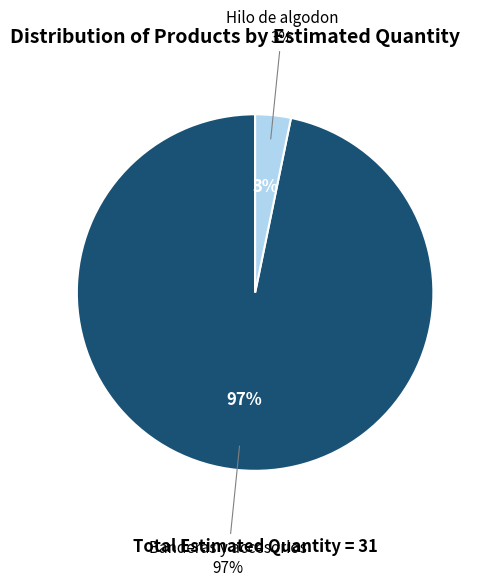

What percentage is the Banderas y accesorios slice, to the nearest percent?

97%